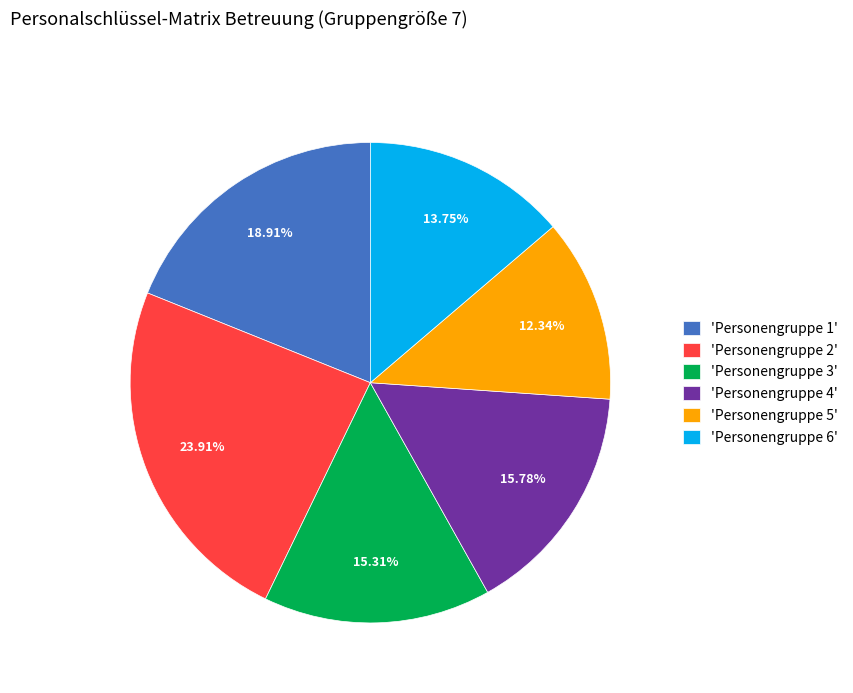

To the nearest percent, what is the average slice percentage?

17%